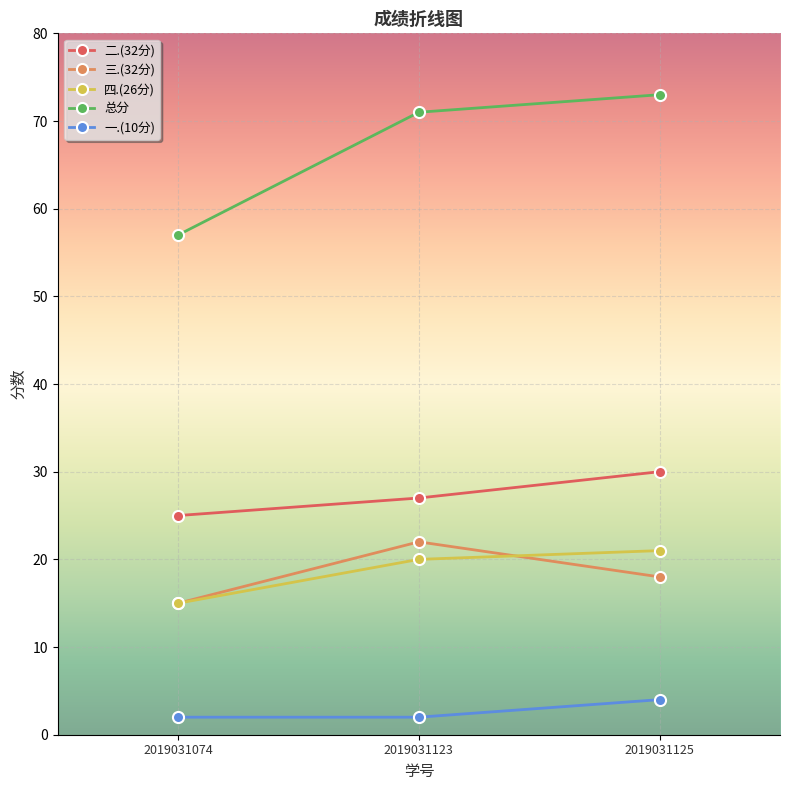

Where does the 三.(32分) series first go above 18?

2019031123